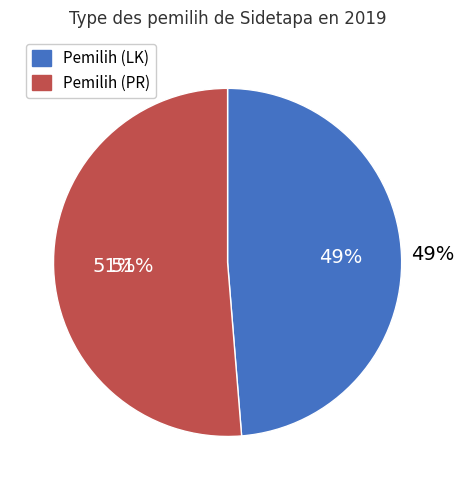

Between Pemilih (PR) and Pemilih (LK), which is larger?

Pemilih (PR)